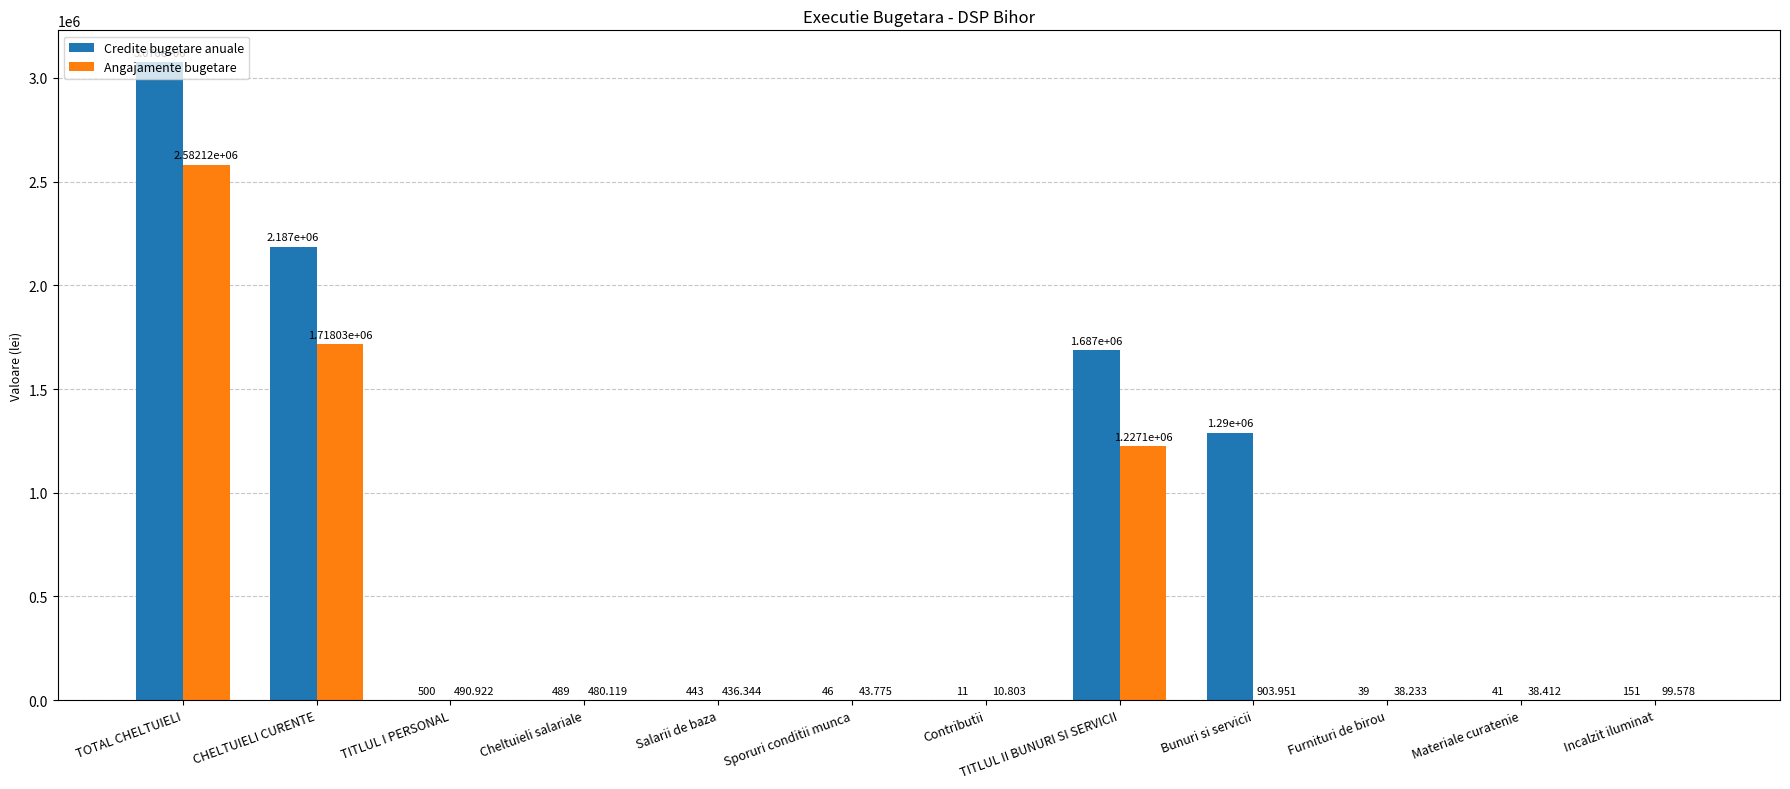

Which category has the highest value in the Angajamente bugetare series?

TOTAL CHELTUIELI